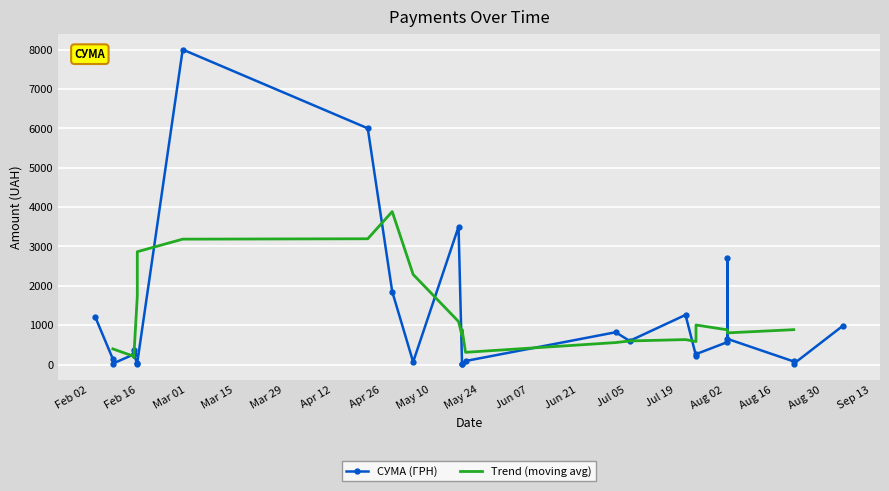

What is the change in value from 25.07.2016 to 29.02.2016?

+7775.9